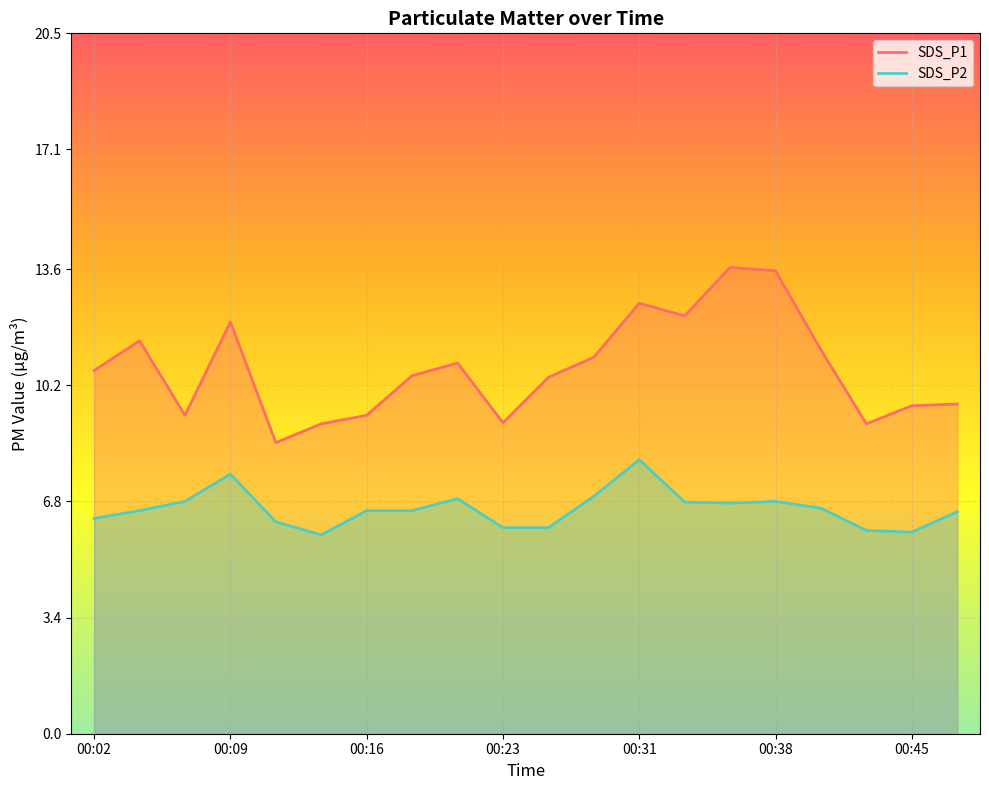

What is the total value across all series at 00:43?

15.0